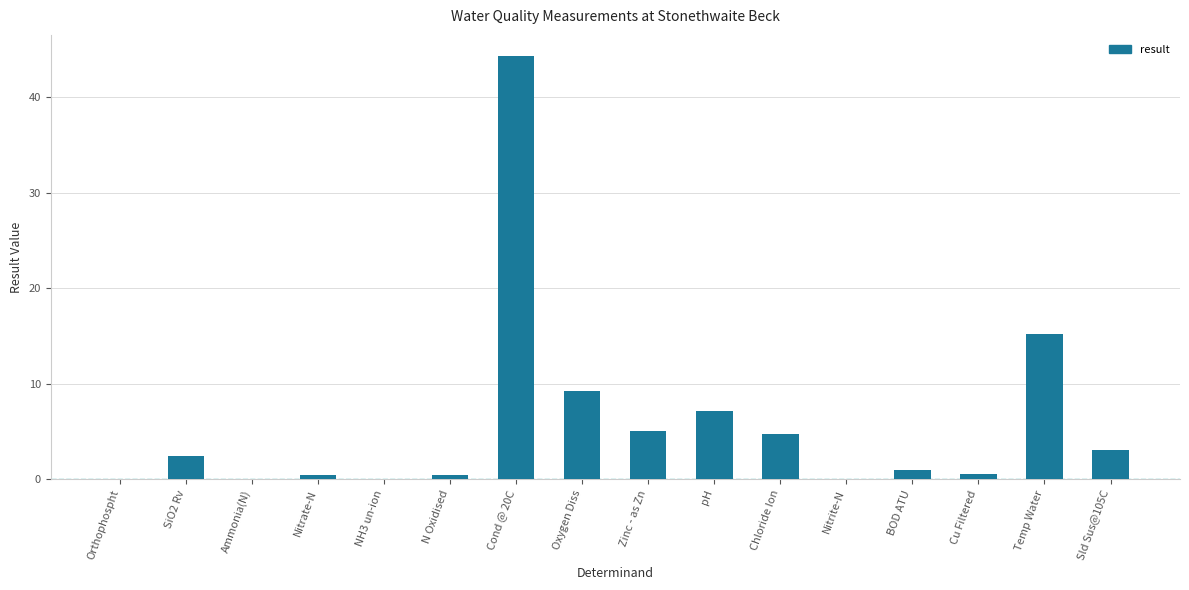

What is the greatest value displayed?

44.3